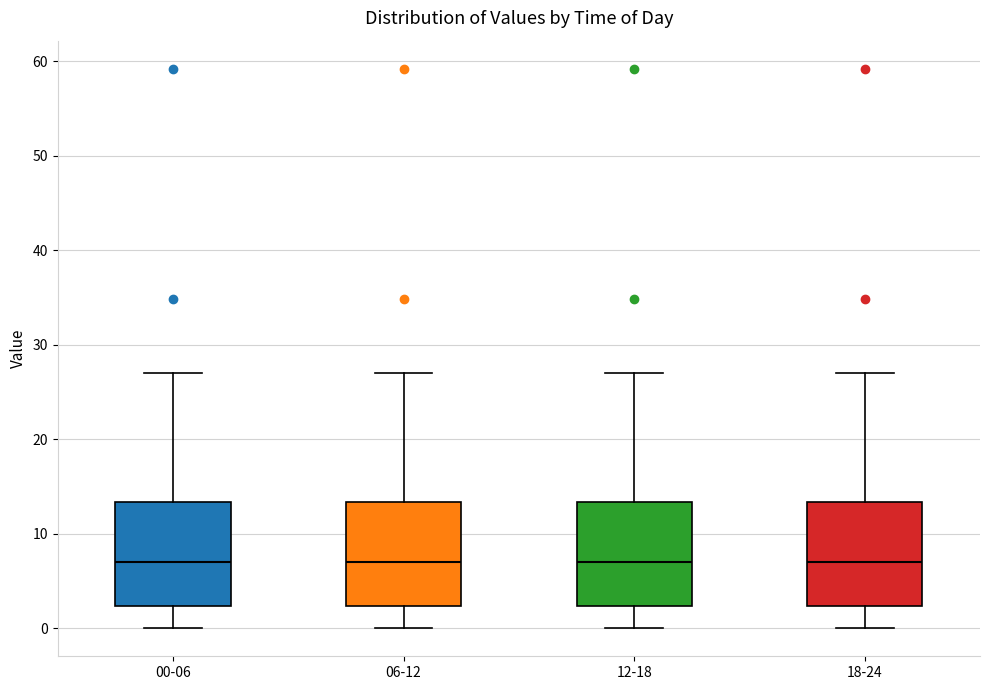

Where does the upper whisker of the box for 18-24 end on the y-axis? The values are not printed on the chart, so give them approximately, as read against the axis.

27